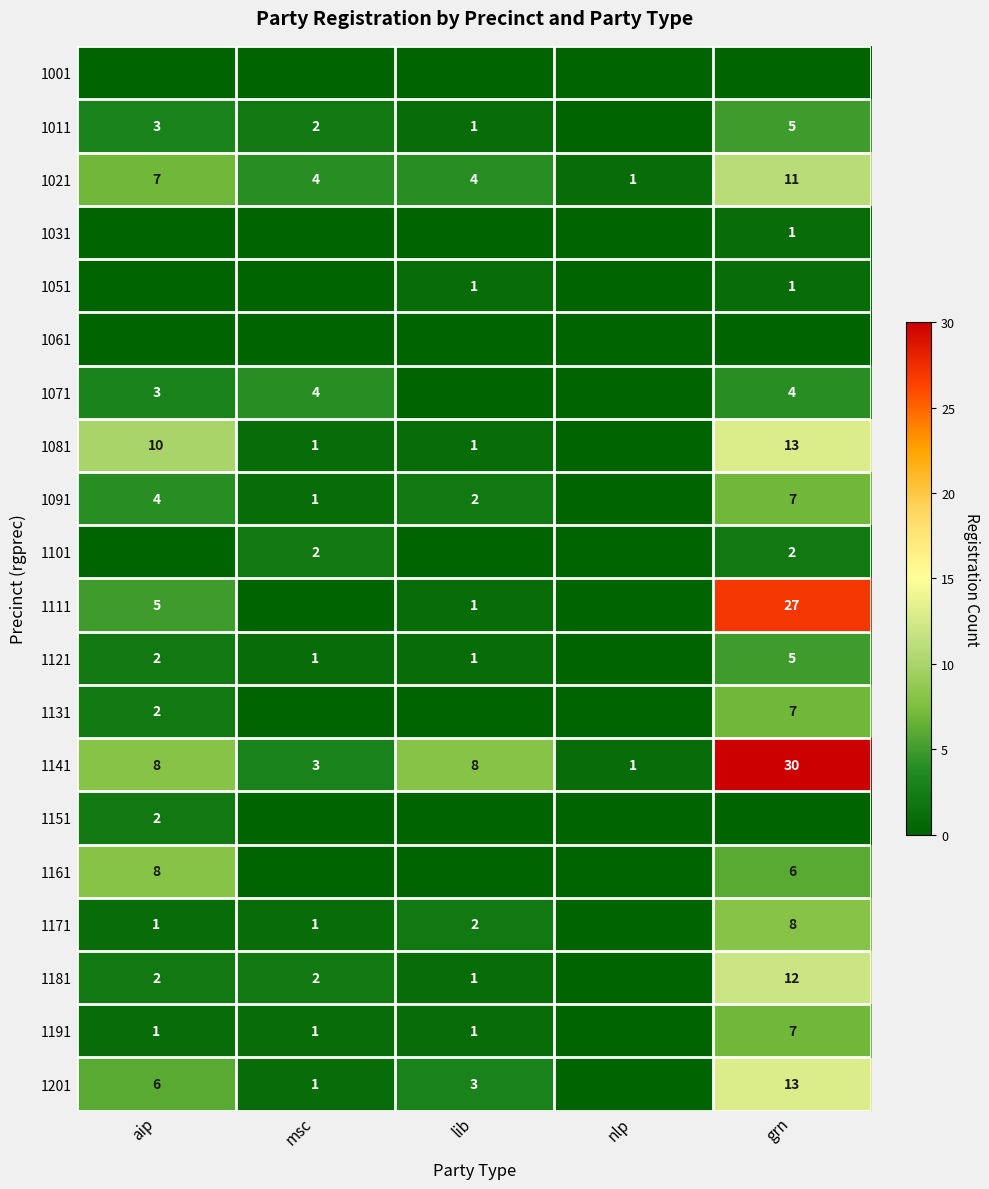

What is the difference between the 1171 values at lib and aip?

1